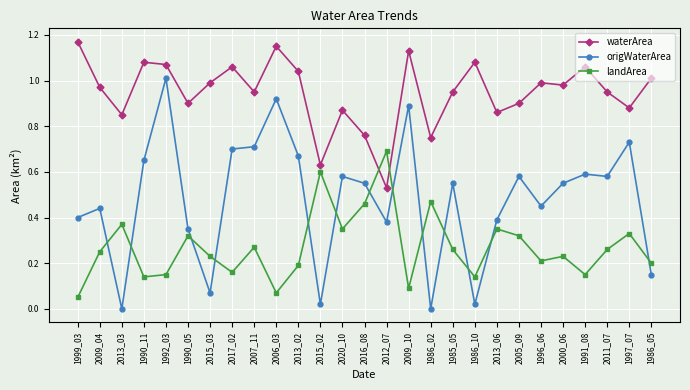

What is the total value across all series at 2020_10?

1.8